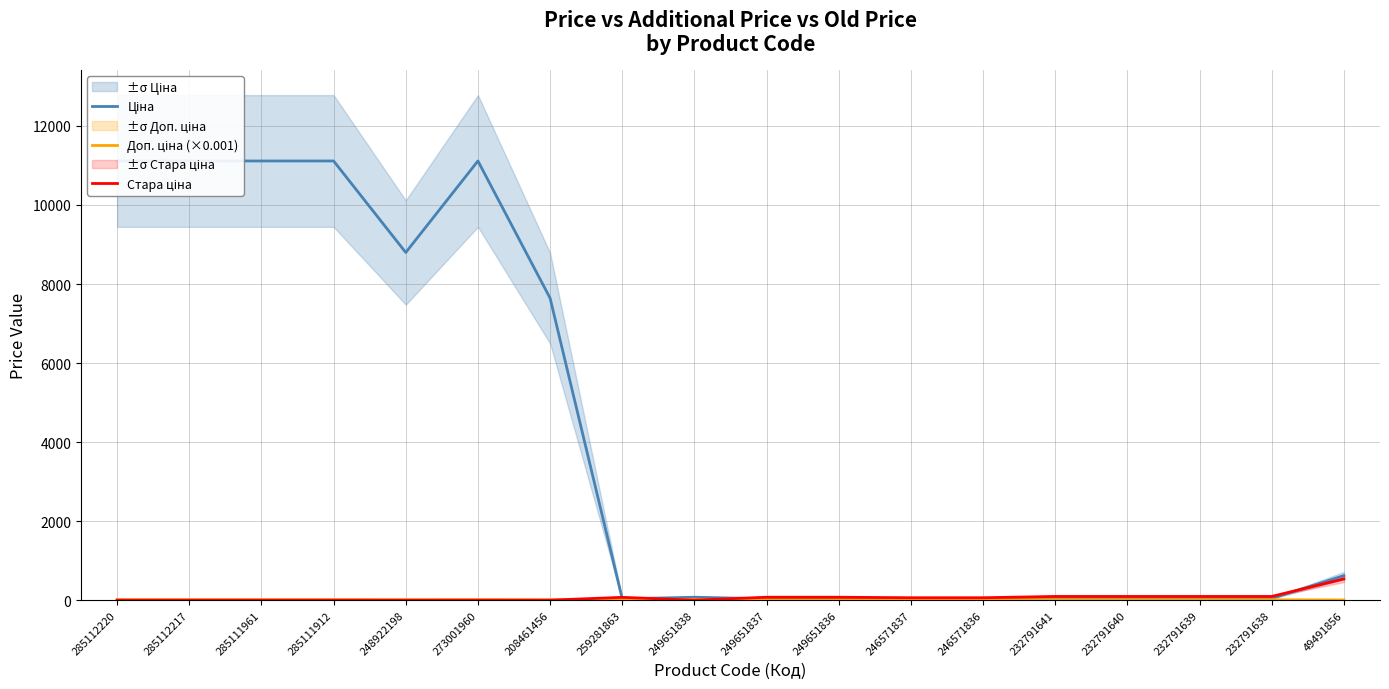

Which series has the widest spread of values?

Ціна